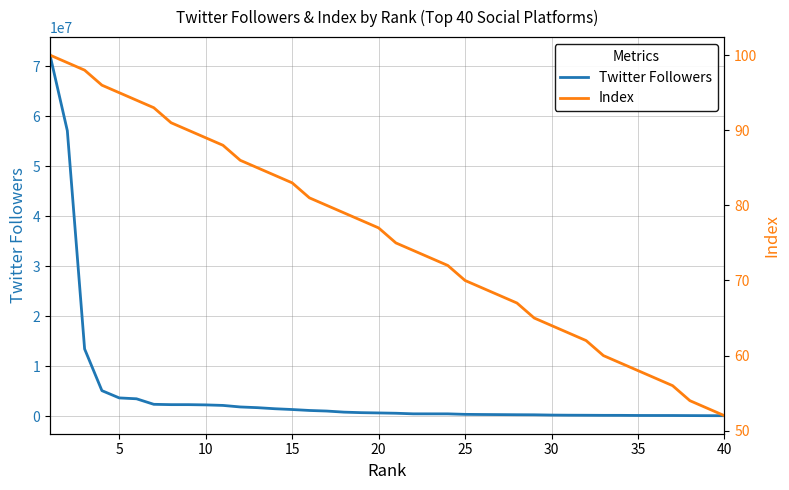

What is the spread (max minus min) of values at 34?

179788